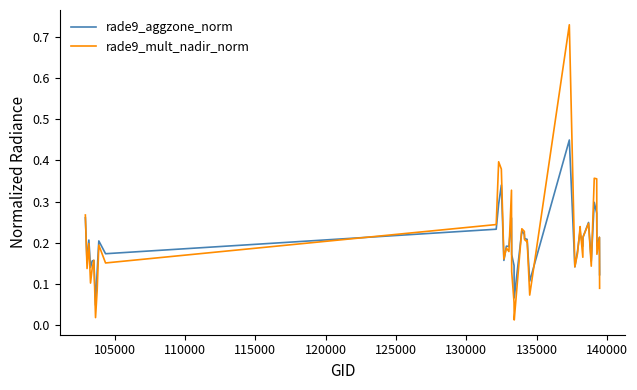

Rank the series by their maximum value, from lowest to highest.

rade9_aggzone_norm, rade9_mult_nadir_norm